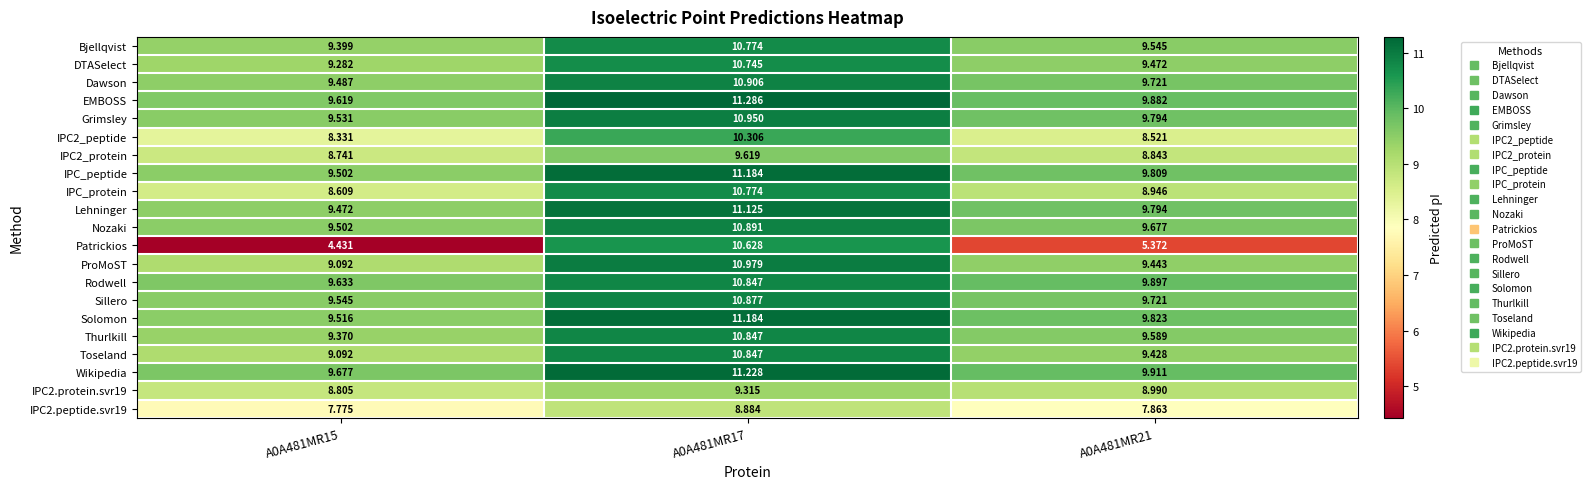

Which series has the largest range (max minus min)?

Patrickios